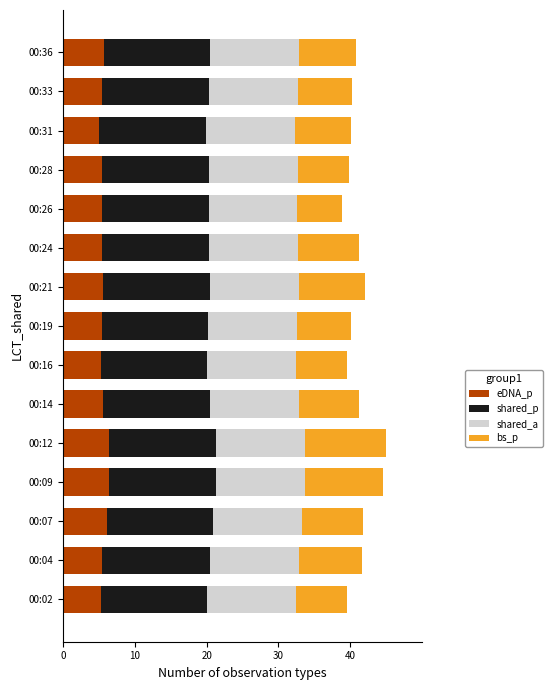

What is the total value across all series at 00:04?

41.6